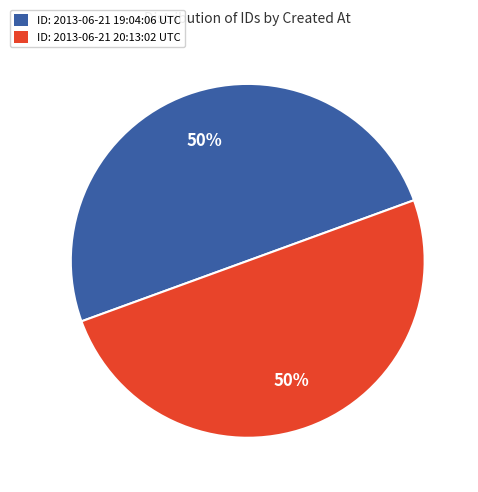

The ID: 2013-06-21 20:13:02 UTC slice represents 62% of the pie. True or false?

False